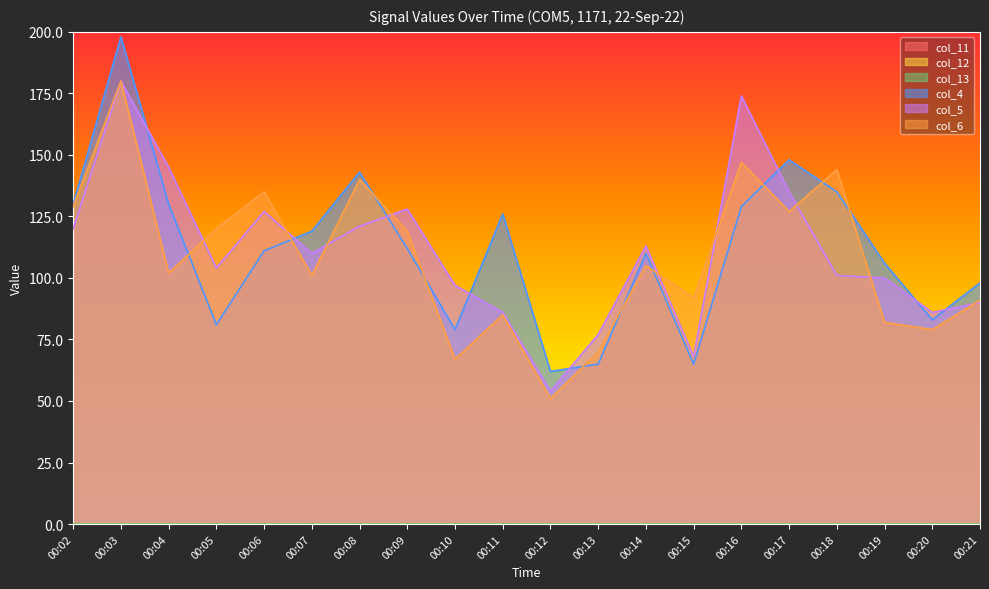

Where does the col_4 series first go above 112?

00:02